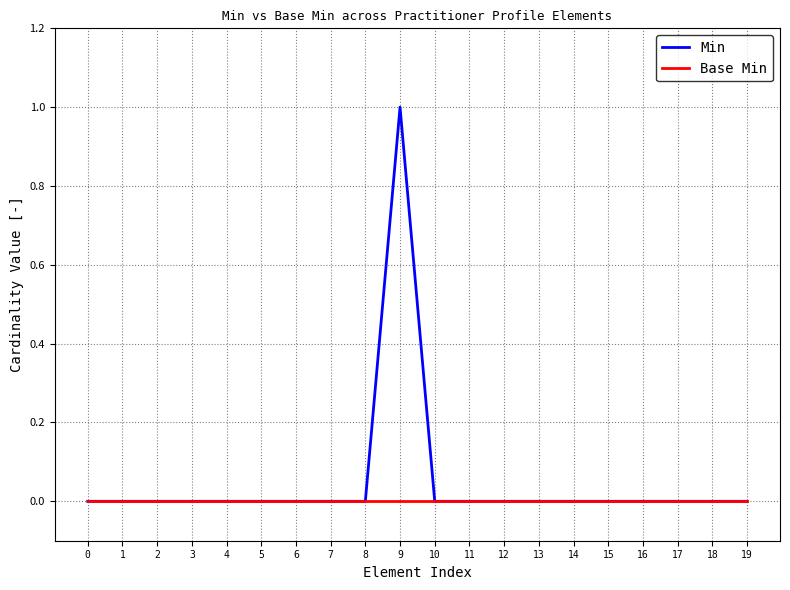

What are all the series names shown in the legend?

Min, Base Min